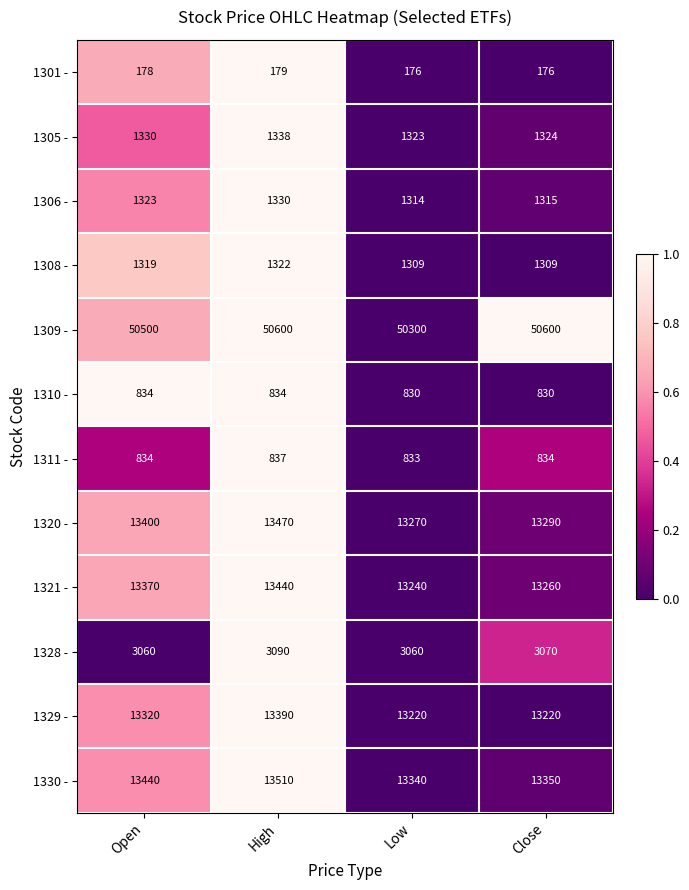

Which series has the largest range (max minus min)?

1309 -